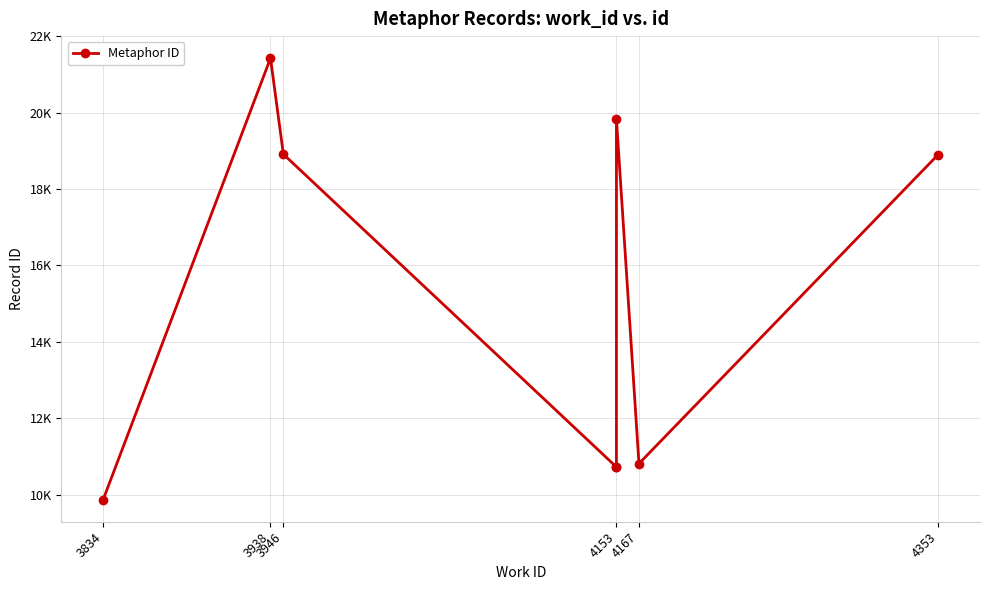

Where is the data nearest to the value 15646?

4353